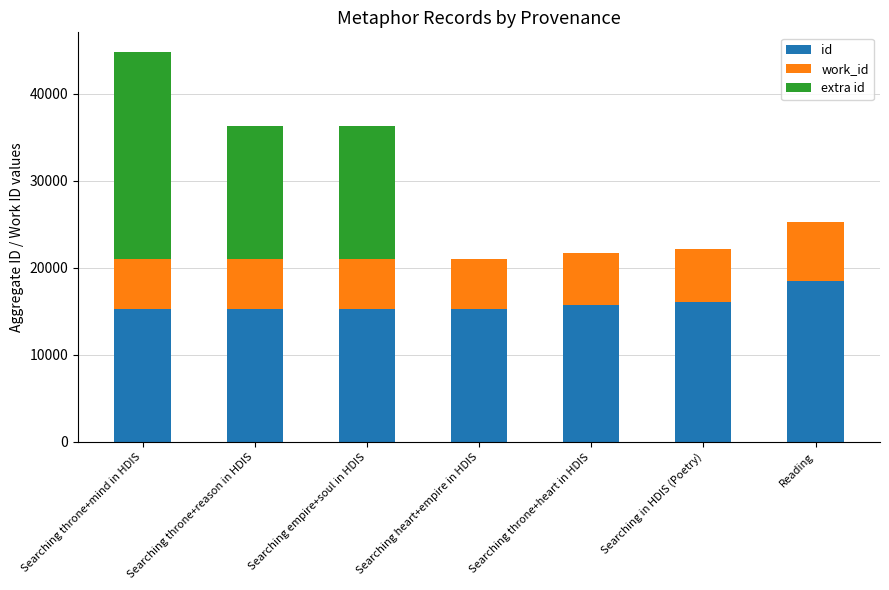

Count the number of categories in the chart.

7